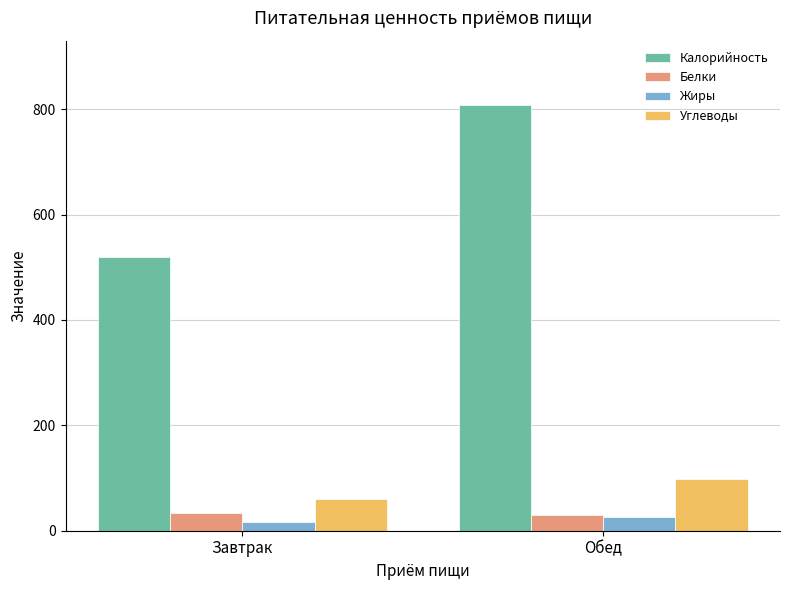

What is the spread (max minus min) of values at Завтрак?

503.6